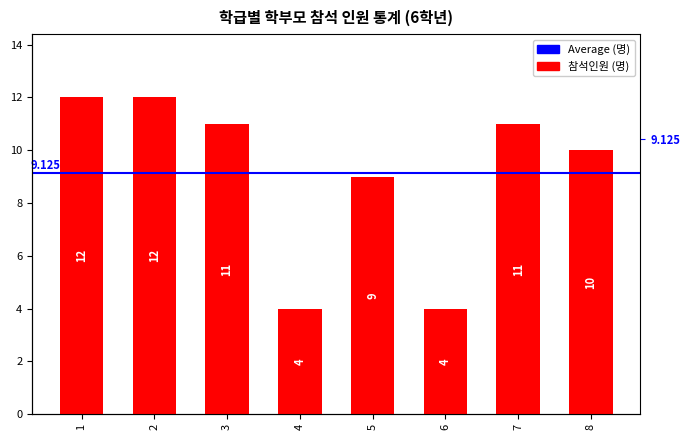

What is the average value?

9